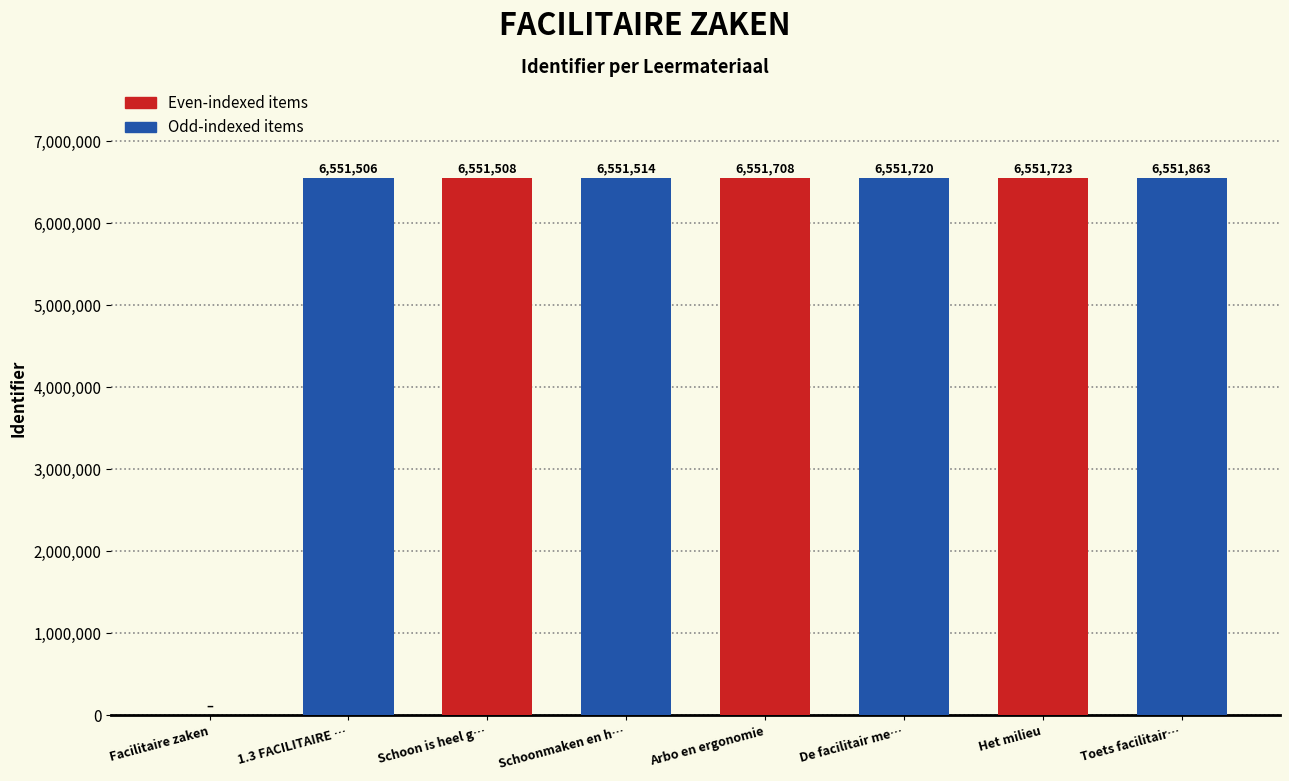

Where is the data nearest to the value 3275931?

1.3 FACILITAIRE …